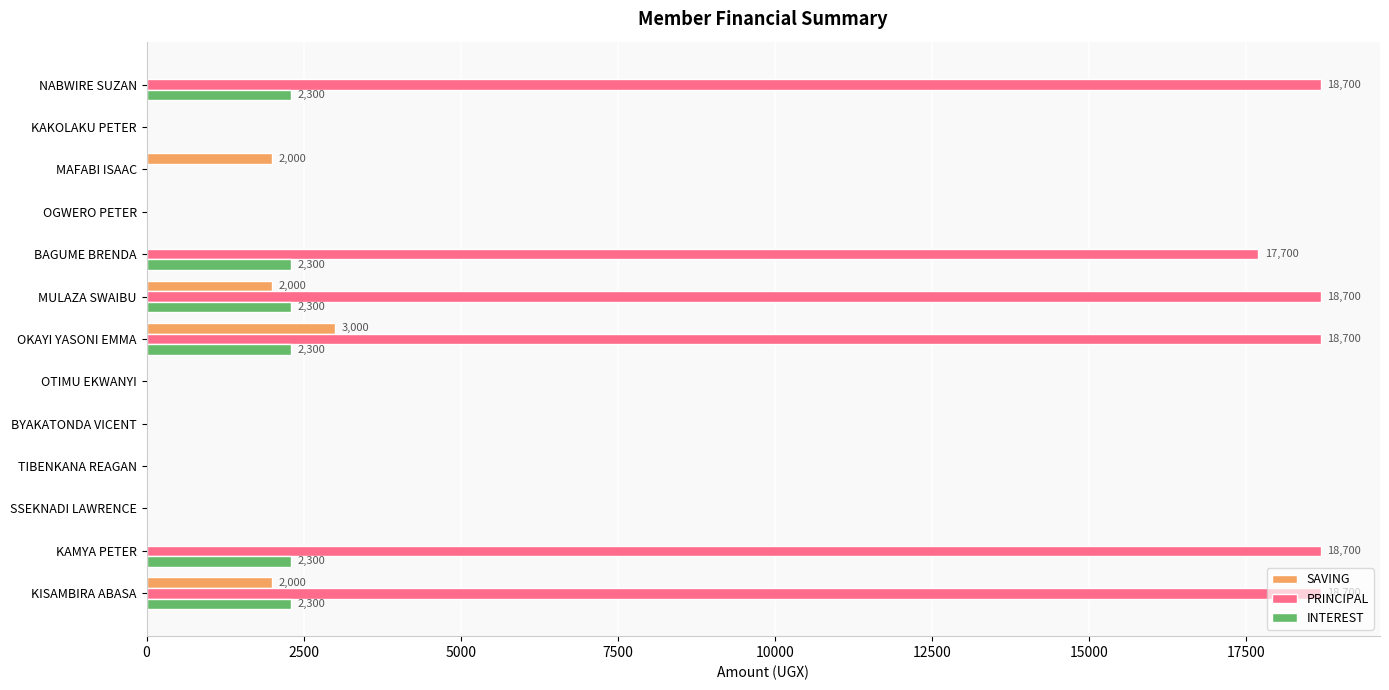

At which label is PRINCIPAL closest to 9350?

BAGUME BRENDA